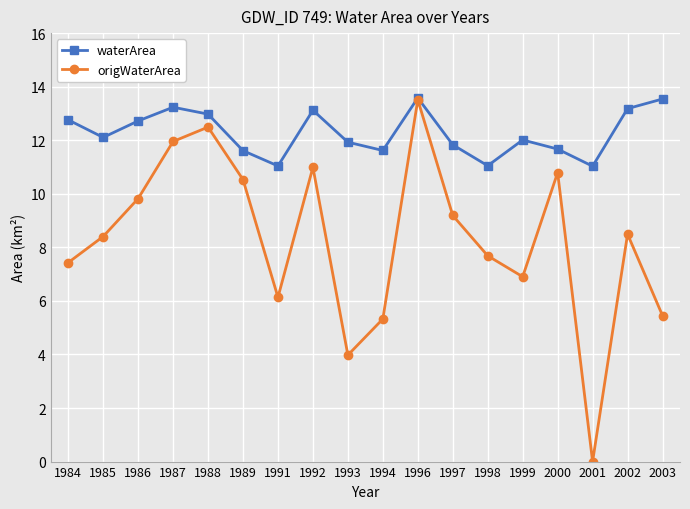

What are all the series names shown in the legend?

waterArea, origWaterArea